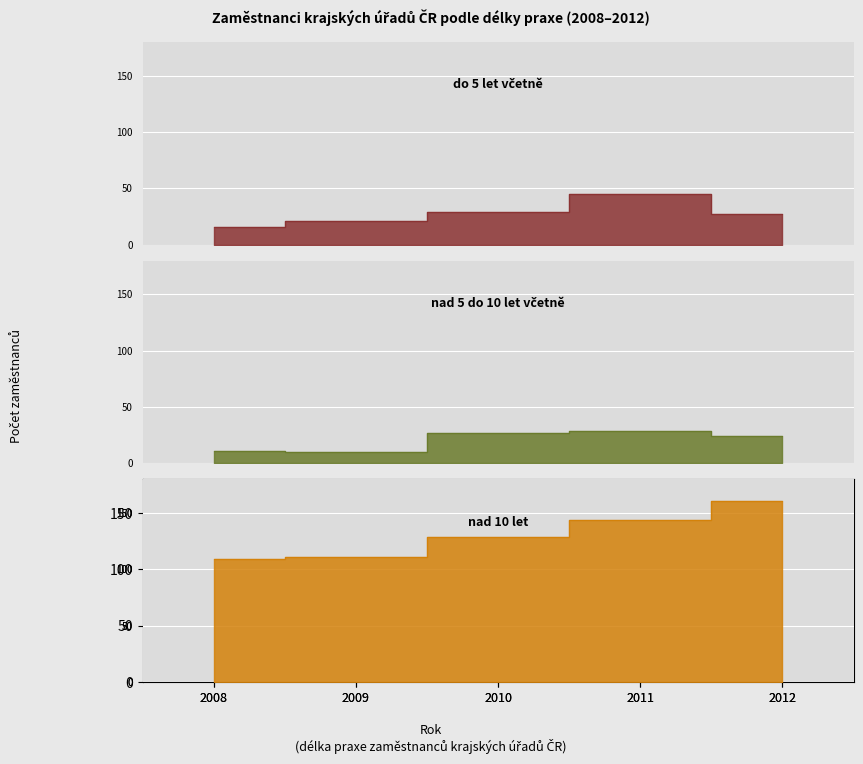

What is the value of the nad 5 do 10 let včetně point at the 3rd from the left?

27